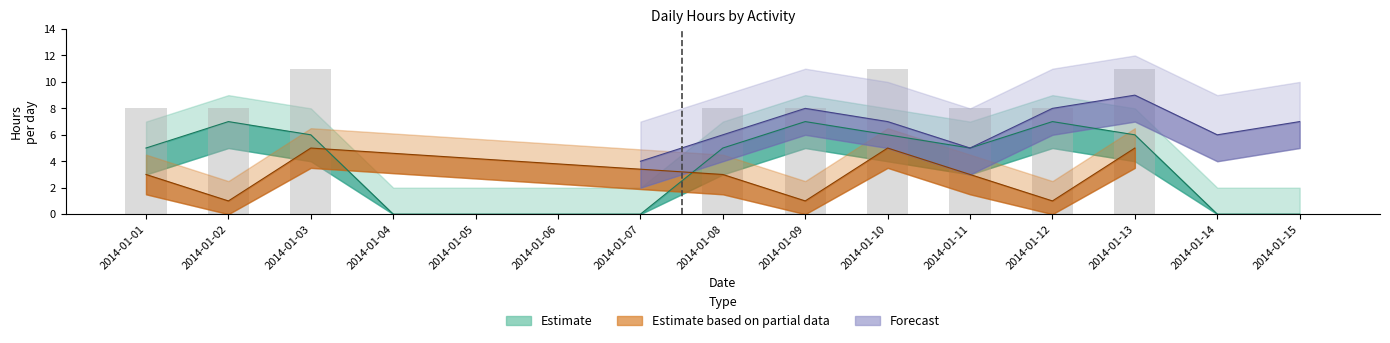

Which has a higher value, 2014-01-09 or 2014-01-04?

2014-01-09